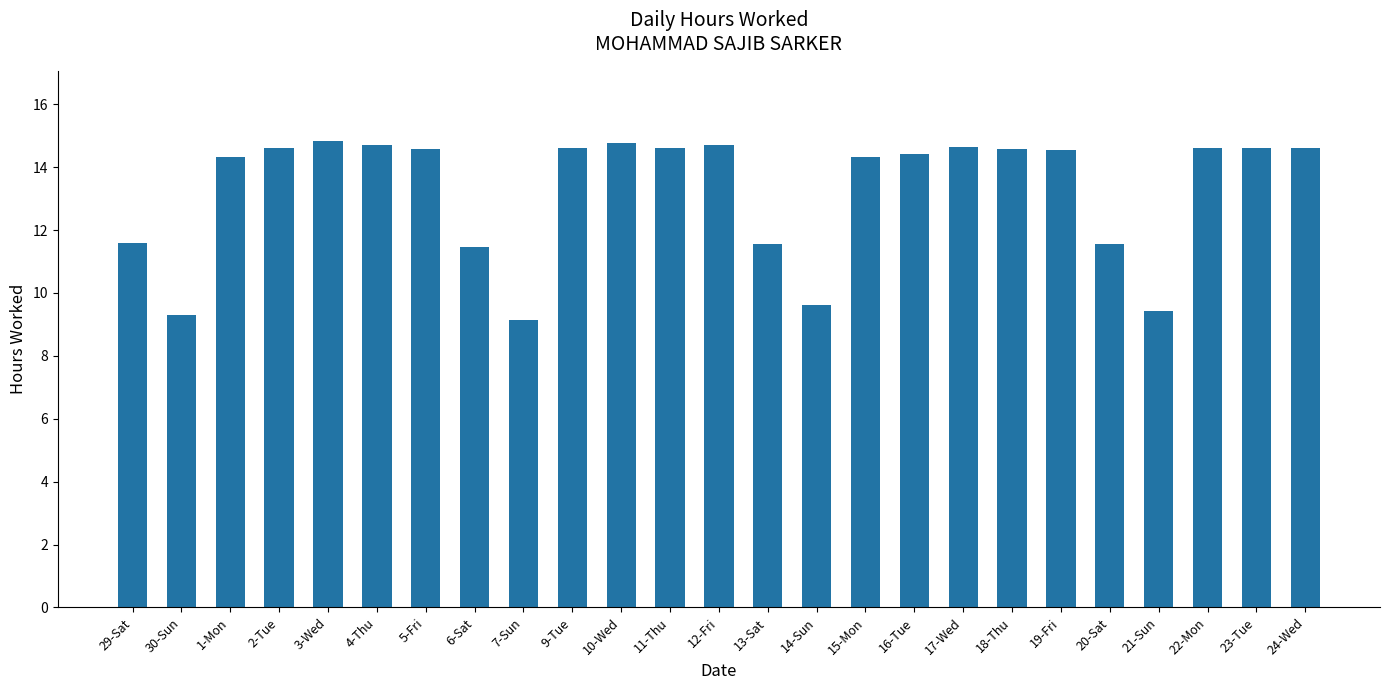

The value at 3-Wed is 5.0. True or false?

False